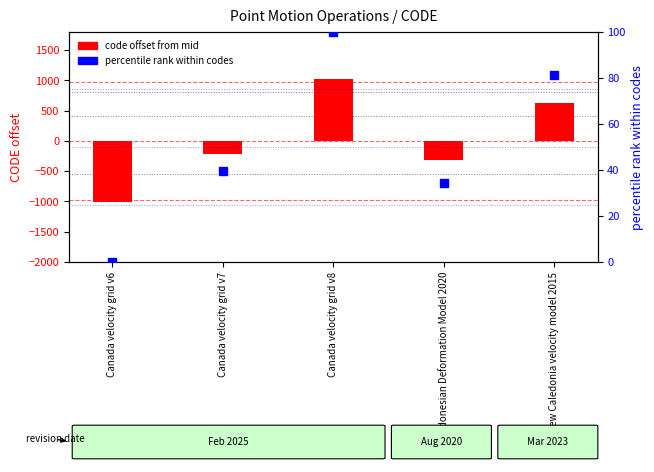

What are all the series names shown in the legend?

code offset from mid, percentile rank within codes